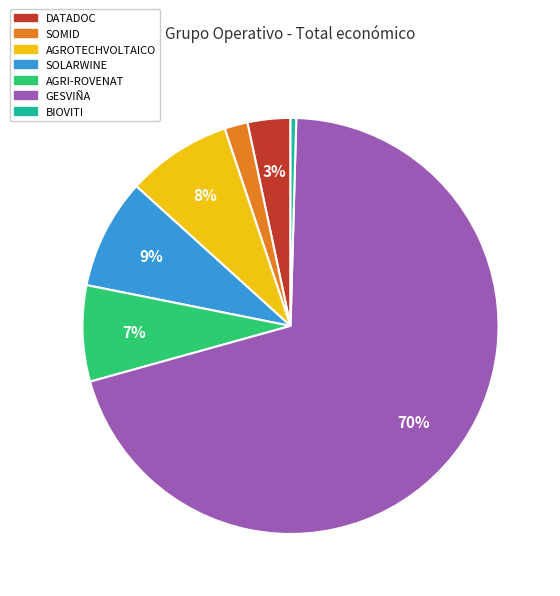

What percentage is the DATADOC slice, to the nearest percent?

3%